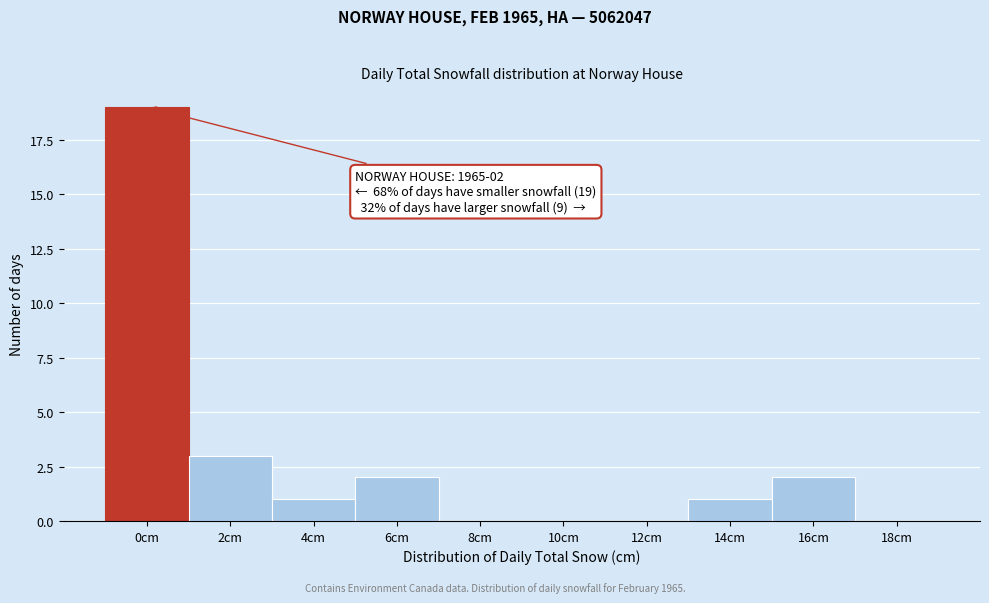

Reading right to left, transcribe all the data shown in this chart.

18cm=0	16cm=2	14cm=1	12cm=0	10cm=0	8cm=0	6cm=2	4cm=1	2cm=3	0cm=19